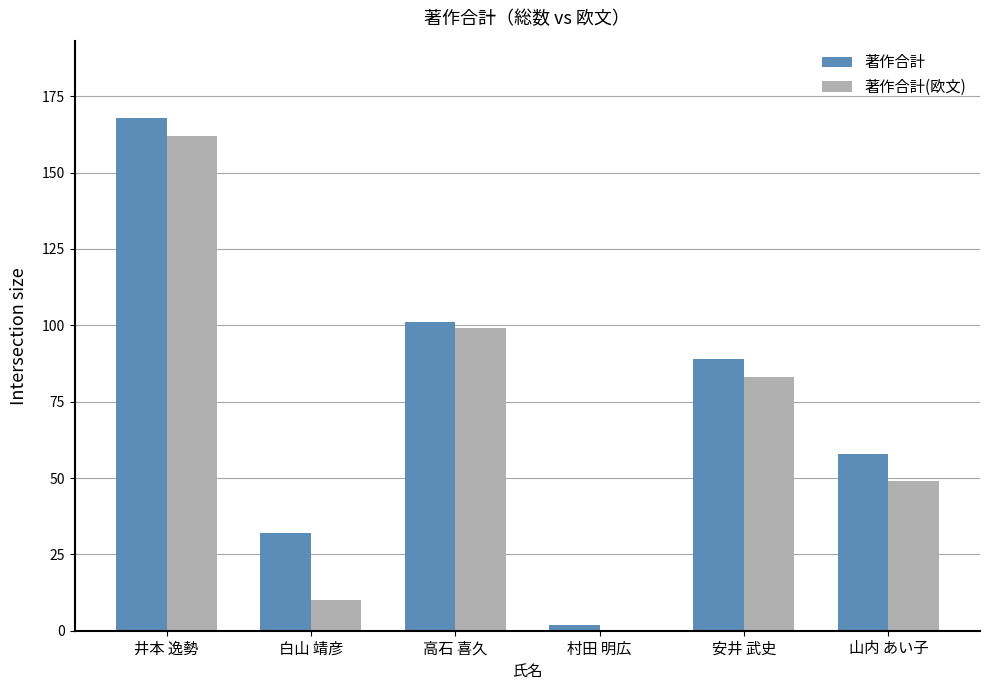

What is the maximum value shown in the chart?

168